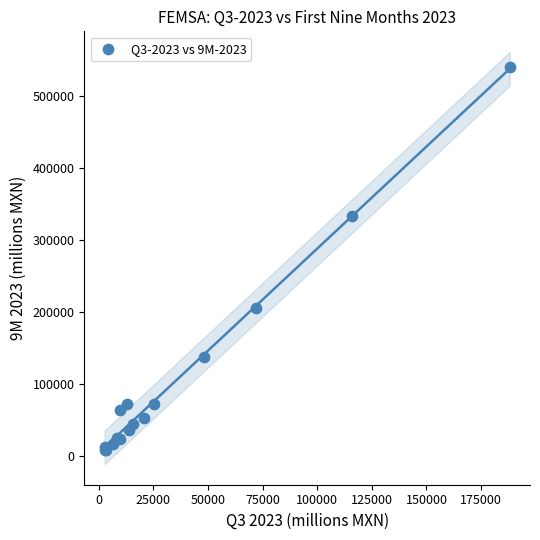

What Y value in the scatter plot is closest to 273571?

333277